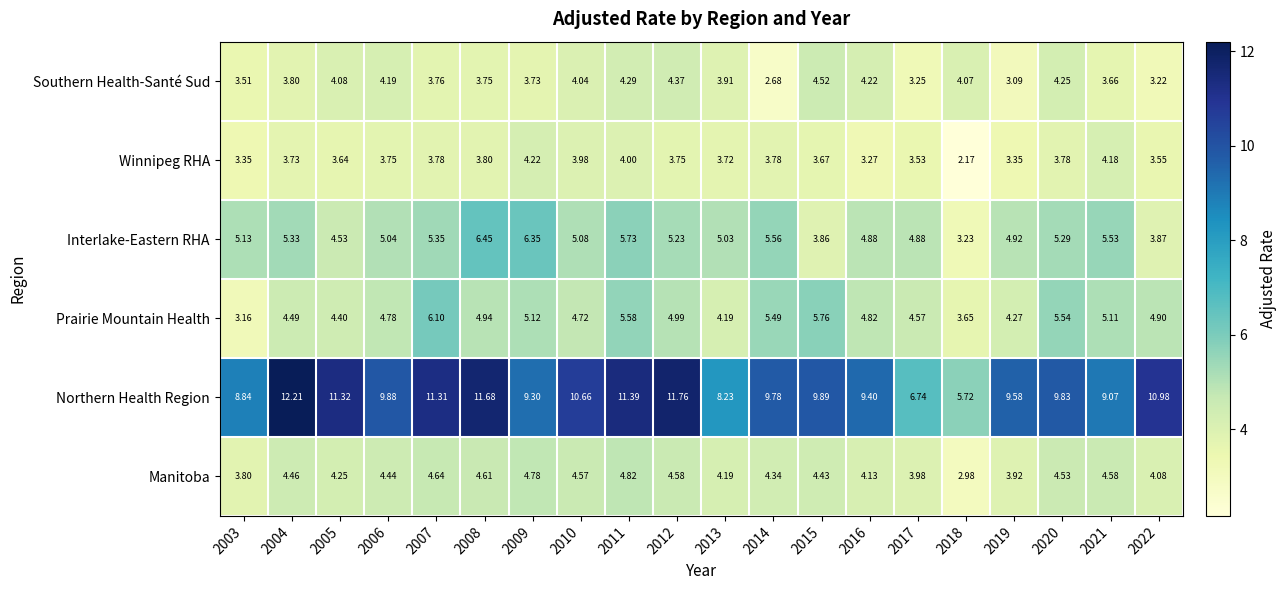

Which series changed the most between 2006 and 2008?

Northern Health Region